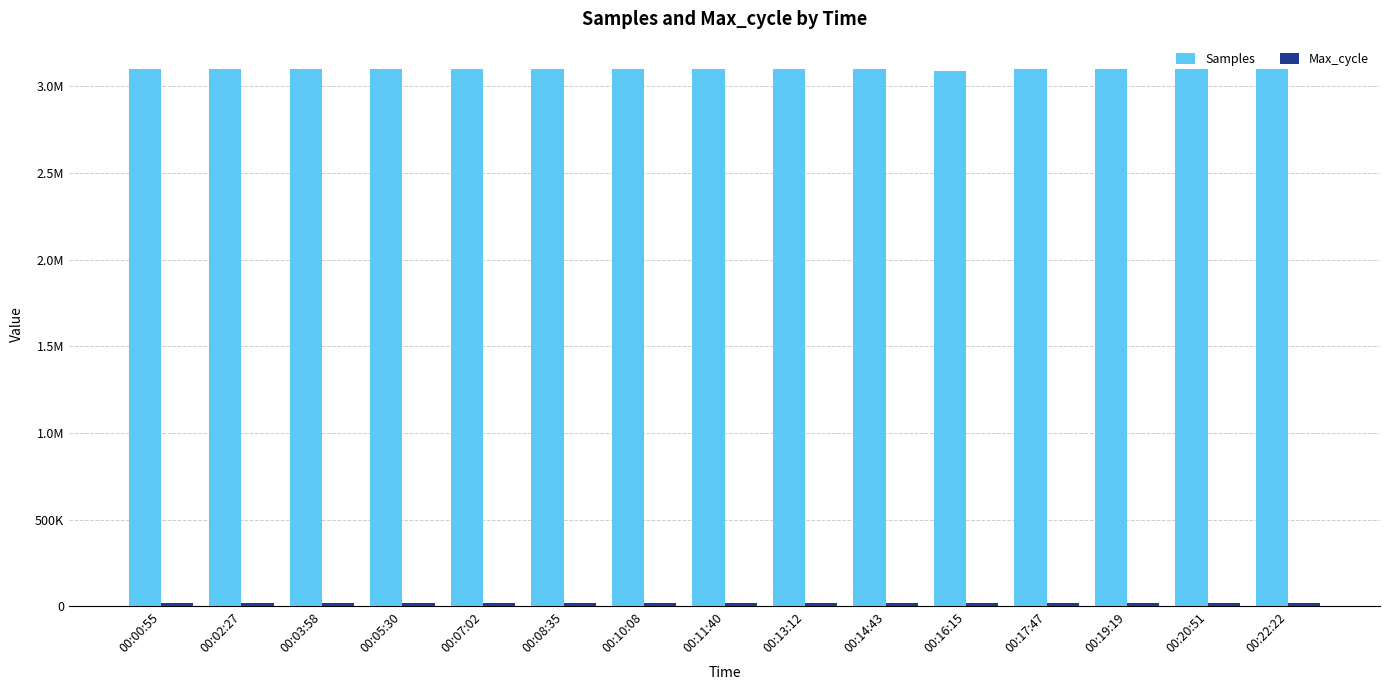

Which series has the largest total across all categories?

Samples